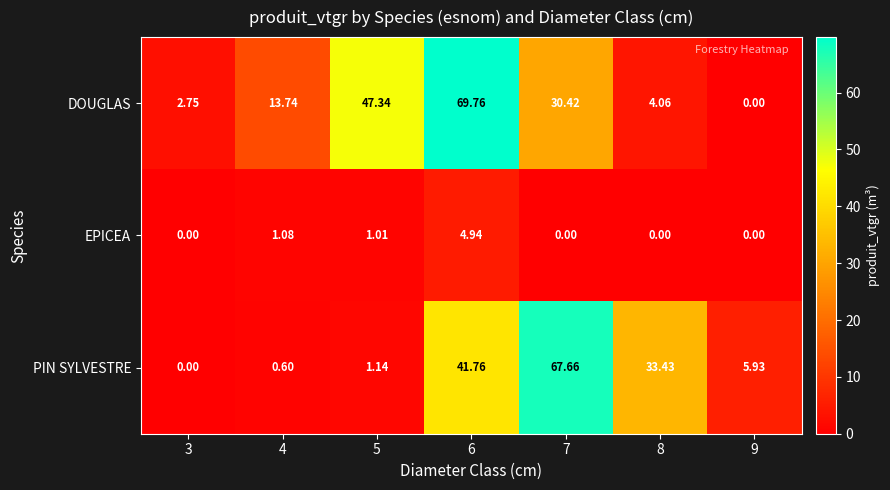

Which series changed the most between 4 and 6?

DOUGLAS